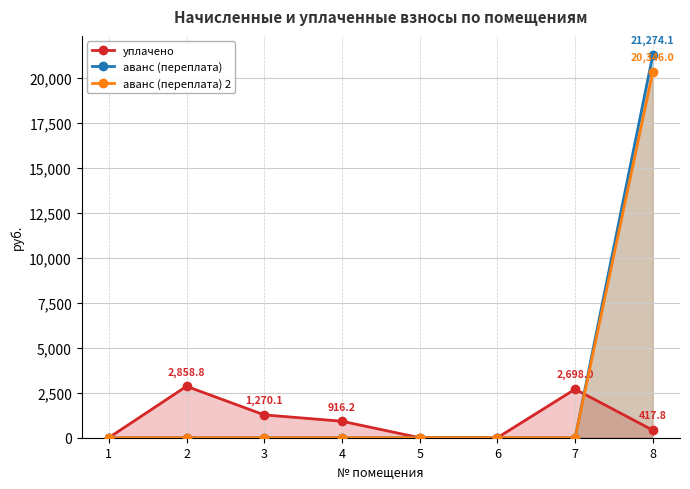

Reading left to right, transcribe all the data shown in this chart.

уплачено: 0.0	2858.8	1270.1	916.2	0.0	0.0	2698.0	417.8
аванс (переплата): 0.0	0.0	0.0	0.0	0.0	0.0	0.0	21274.1
аванс (переплата) 2: 0.0	0.0	0.0	0.0	0.0	0.0	0.0	20346.0